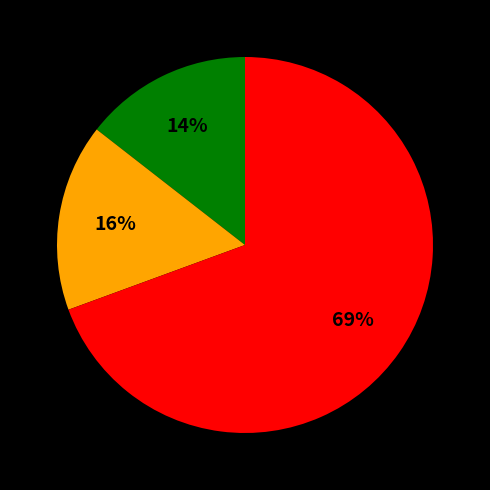

To the nearest percent, what is the average slice percentage?

33%